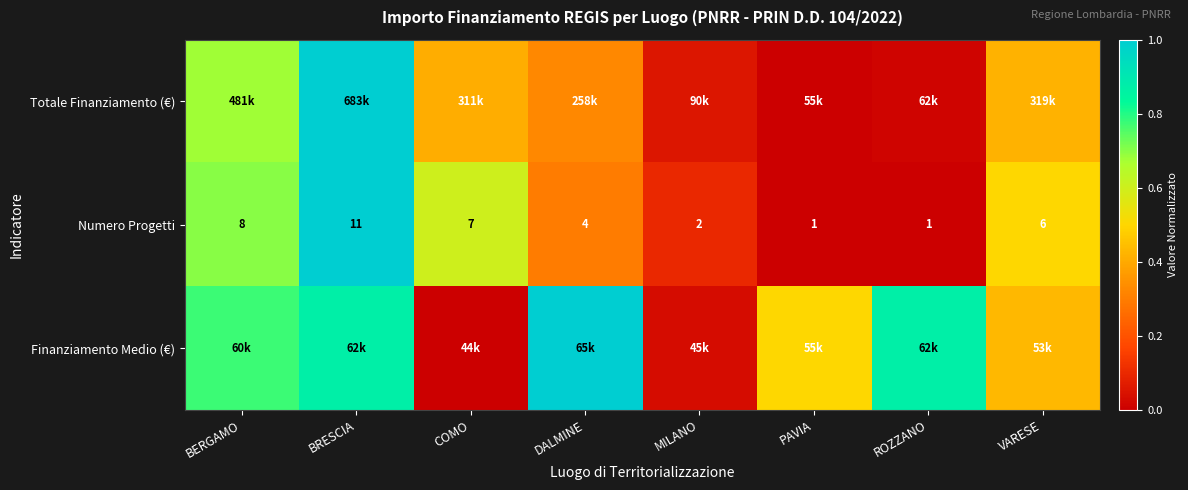

Read the Finanziamento Medio (€) value at BERGAMO.

0.8